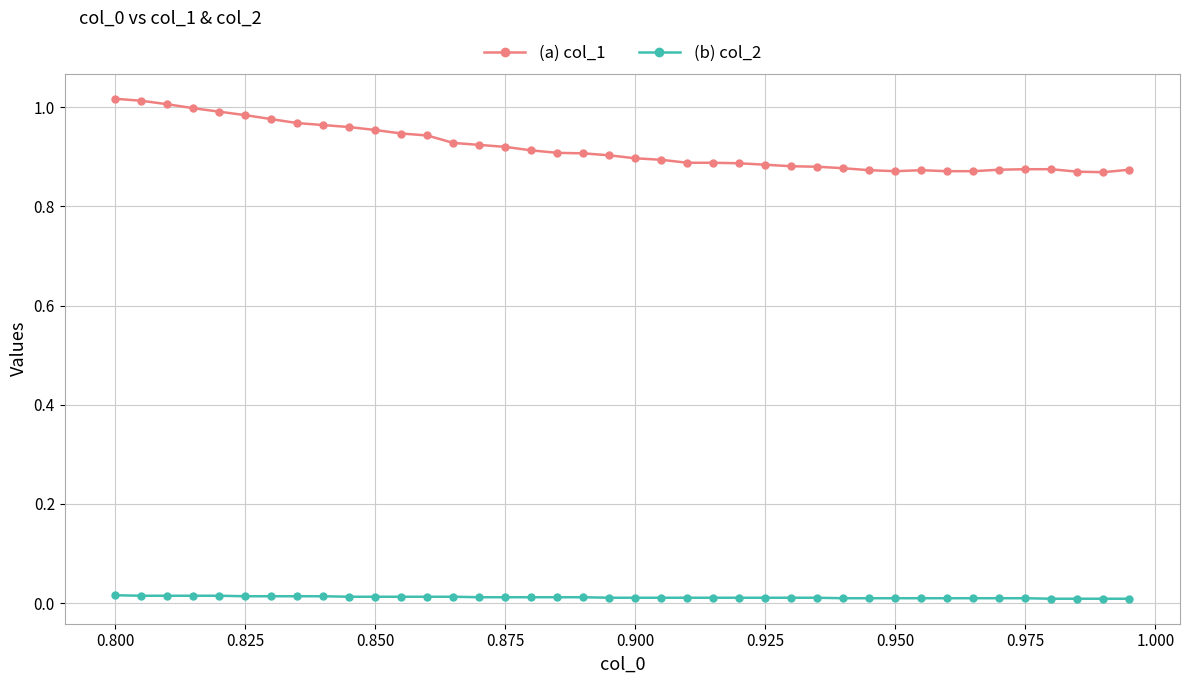

True or false: (a) col_1 and (b) col_2 cross at least once.

False